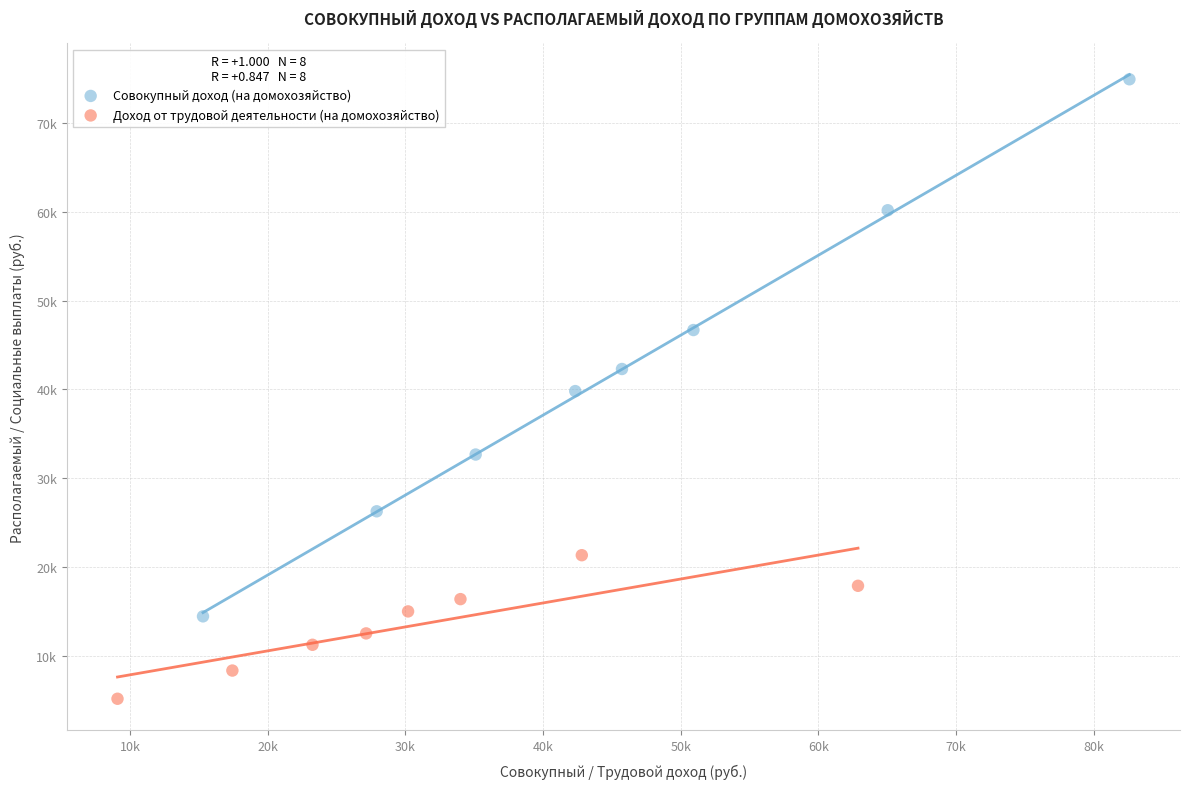

What are all the series names shown in the legend?

Совокупный доход (на домохозяйство), Доход от трудовой деятельности (на домохозяйство)